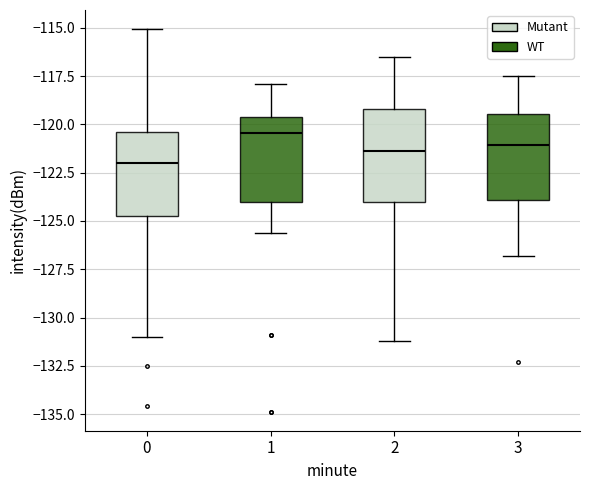

Reading left to right, transcribe this box plot: for each box, give where its median line is, the range the box spans, and where its two whiskers end, as read against the y-axis. The values are not printed on the chart, so give them approximately, as read against the axis.

0: median -122.0, box -125.0 to -120.5, whiskers -131.0 to -115.0
1: median -120.5, box -124.0 to -119.5, whiskers -125.5 to -118.0
2: median -121.5, box -124.0 to -119.0, whiskers -131.0 to -116.5
3: median -121.0, box -124.0 to -119.5, whiskers -127.0 to -117.5